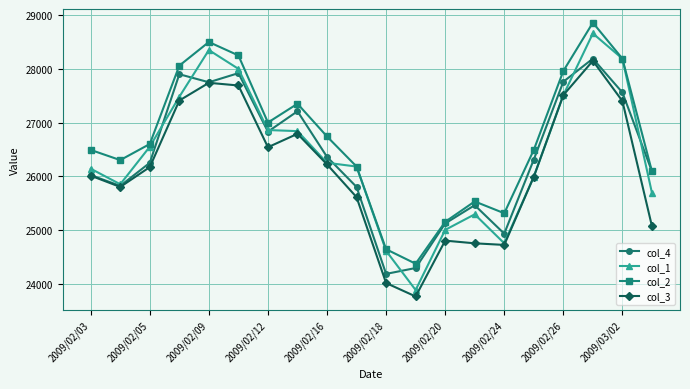

Which series has the widest spread of values?

col_1